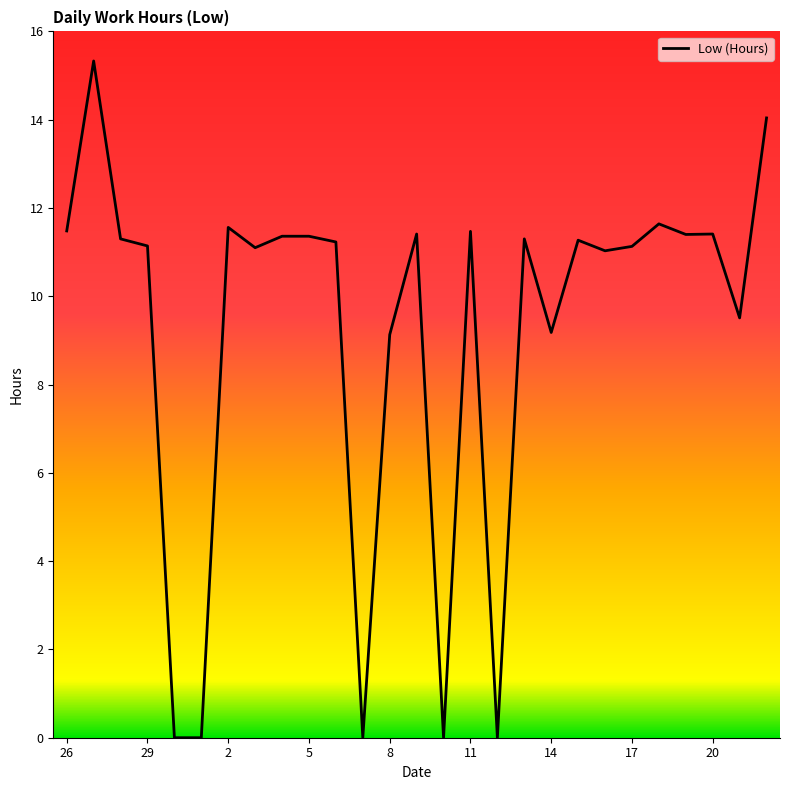

What is the greatest value displayed?

15.3